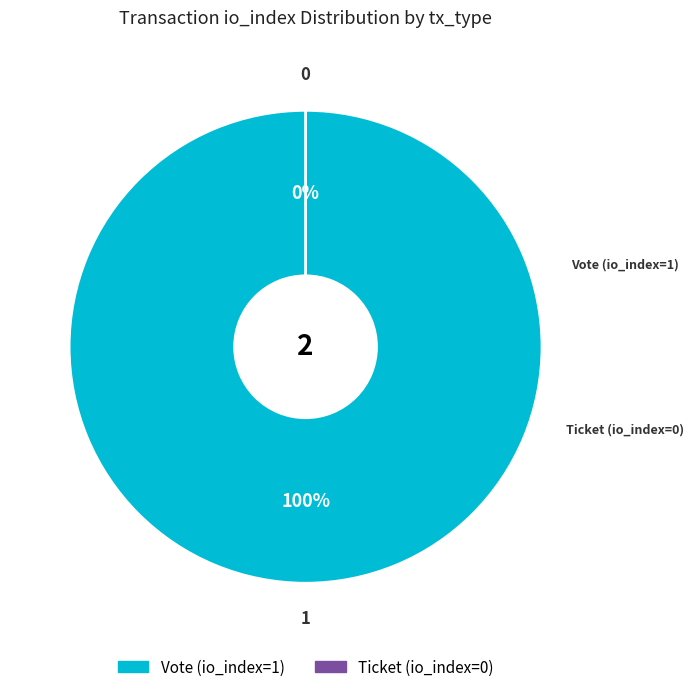

Which category has the biggest portion of the pie?

Vote (io_index=1)